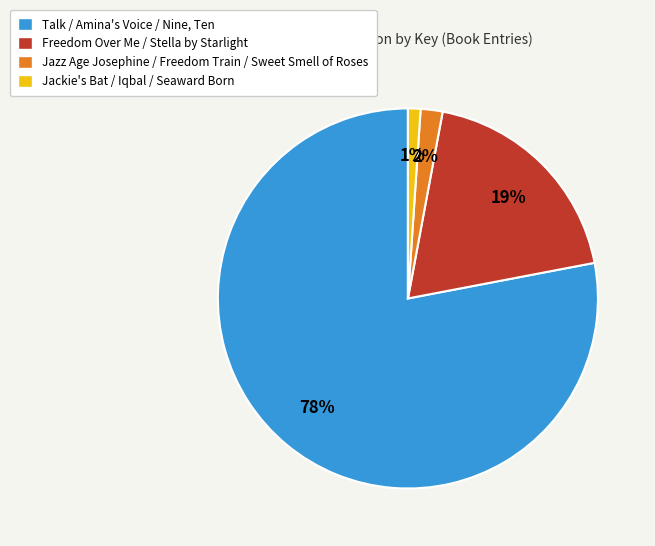

Is there any slice that represents more than half of the pie?

Yes